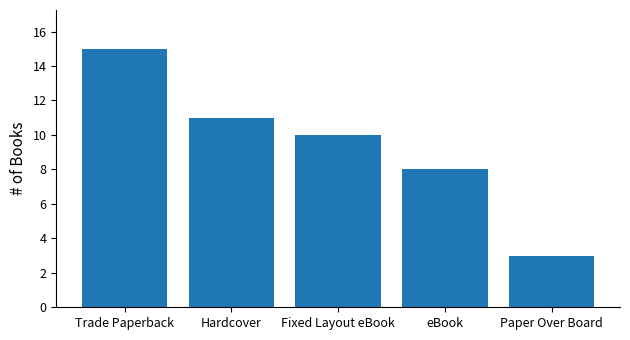

What is the difference between the values at Hardcover and Paper Over Board?

8